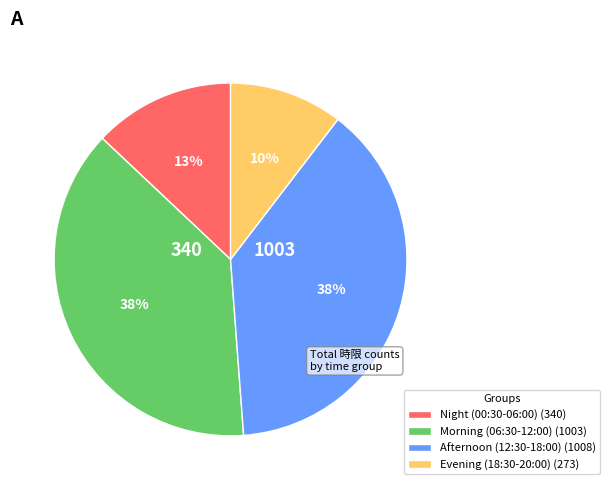

Is Afternoon (12:30-18:00) (1008) the majority of the pie?

No